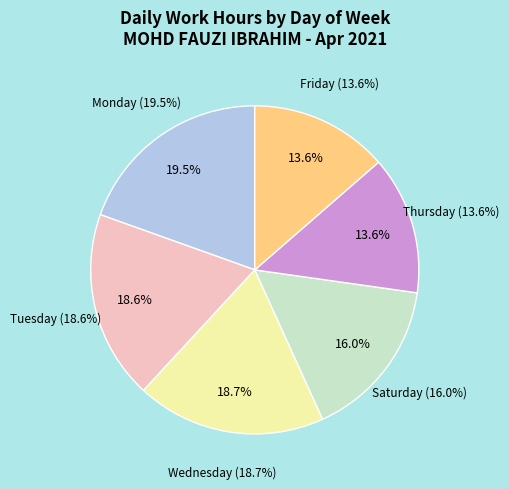

Which has a higher value, 19 Mon or 14 Wed?

19 Mon